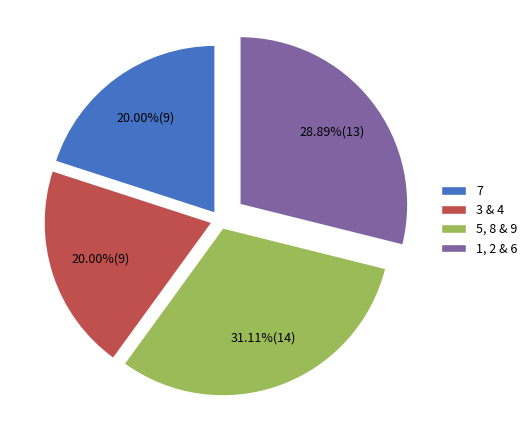

How many slices are in this pie chart?

4